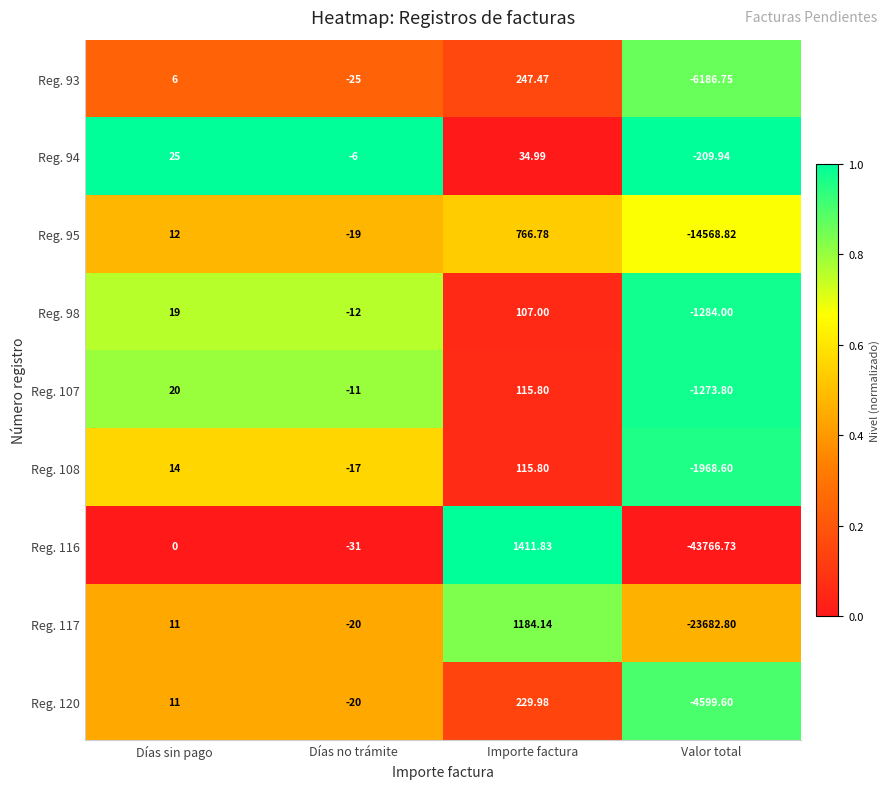

At how many categories does at least one series exceed 0?

2